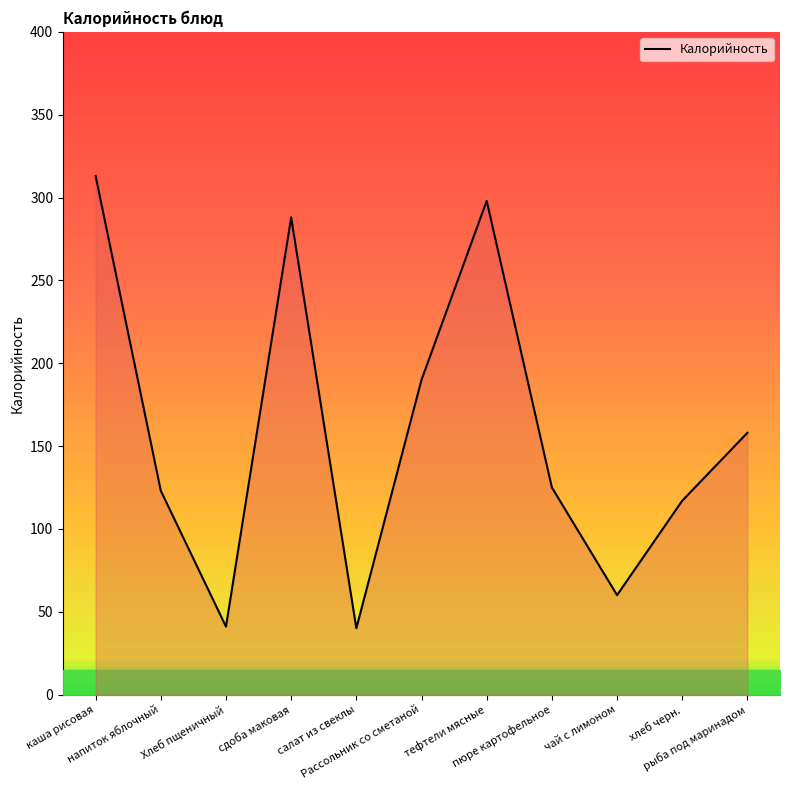

List the labels in order of value, smallest first.

салат из свеклы, Хлеб пщеничный, чай с лимоном, хлеб черн., напиток яблочный, пюре картофельное, рыба под маринадом, Рассольник со сметаной, сдоба маковая, тефтели мясные, каша рисовая